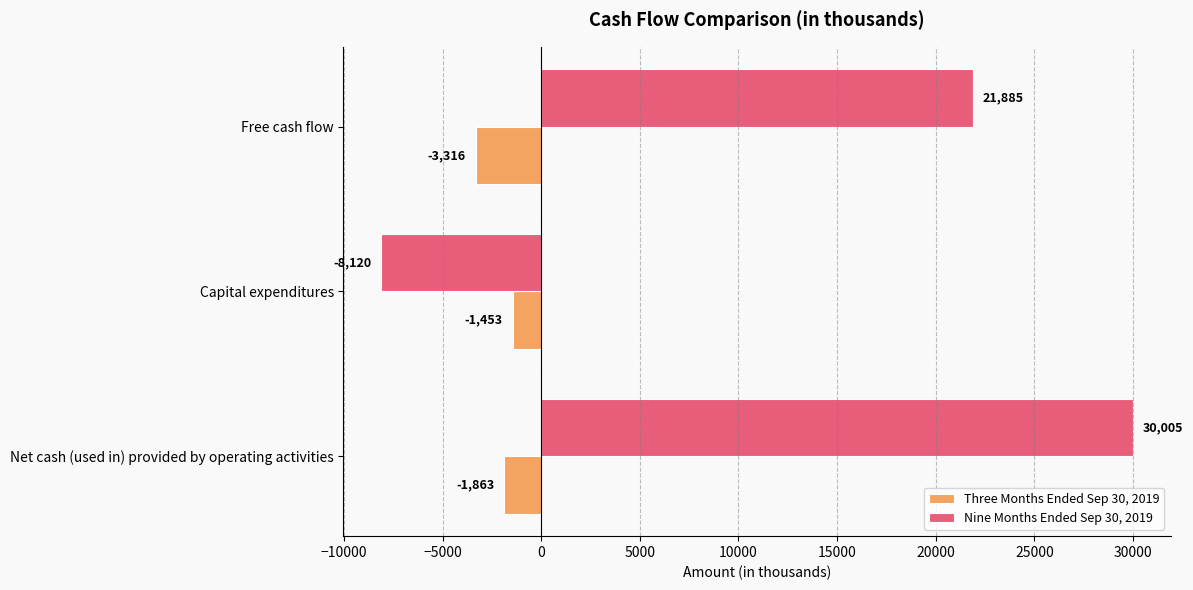

Is it true that Nine Months Ended Sep 30, 2019 equals 30005 at Net cash (used in) provided by operating activities?

True